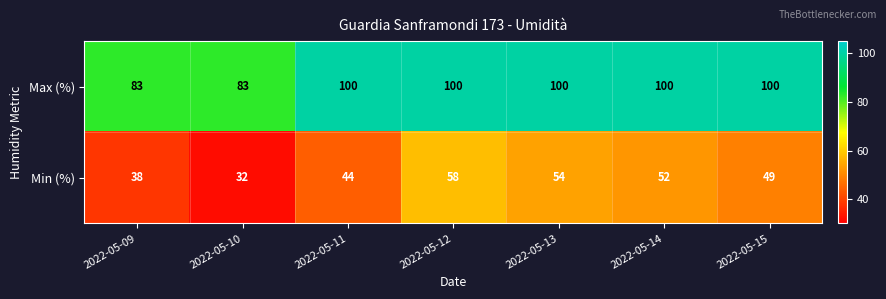

What is the difference between the highest and lowest values at 2022-05-15?

51